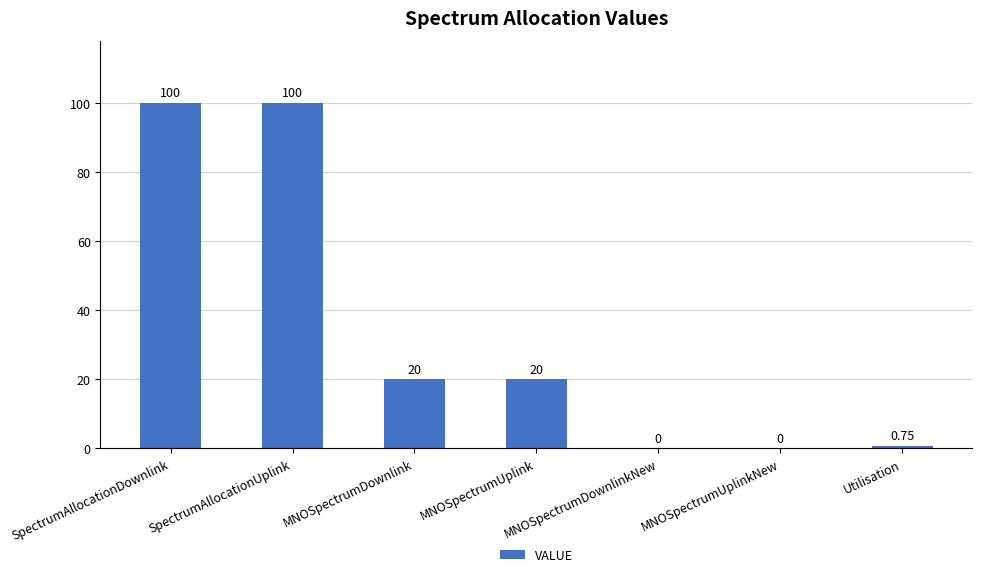

Where does the data first go above 20?

SpectrumAllocationDownlink